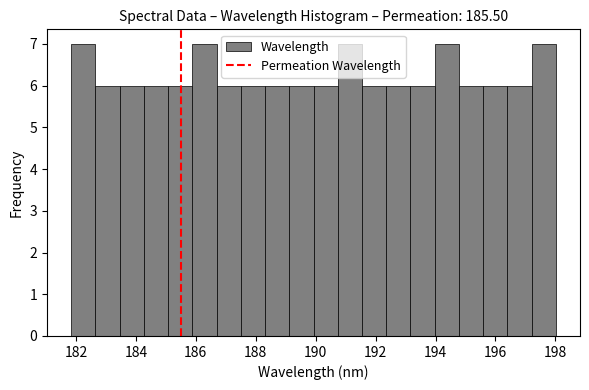

Reading left to right, transcribe this chart: for each bar, give the range it covers on the x-axis and its height. Neither the bar edges nor the heights are printed on the chart, so give them approximately, as read against the axes.

181.8 to 182.6: 7
182.6 to 183.4: 6
183.4 to 184.2: 6
184.2 to 185.0: 6
185.0 to 185.8: 6
185.8 to 186.6: 7
186.6 to 187.6: 6
187.6 to 188.4: 6
188.4 to 189.2: 6
189.2 to 190.0: 6
190.0 to 190.8: 6
190.8 to 191.6: 7
191.6 to 192.4: 6
192.4 to 193.2: 6
193.2 to 194.0: 6
194.0 to 194.8: 7
194.8 to 195.6: 6
195.6 to 196.4: 6
196.4 to 197.2: 6
197.2 to 198.0: 7